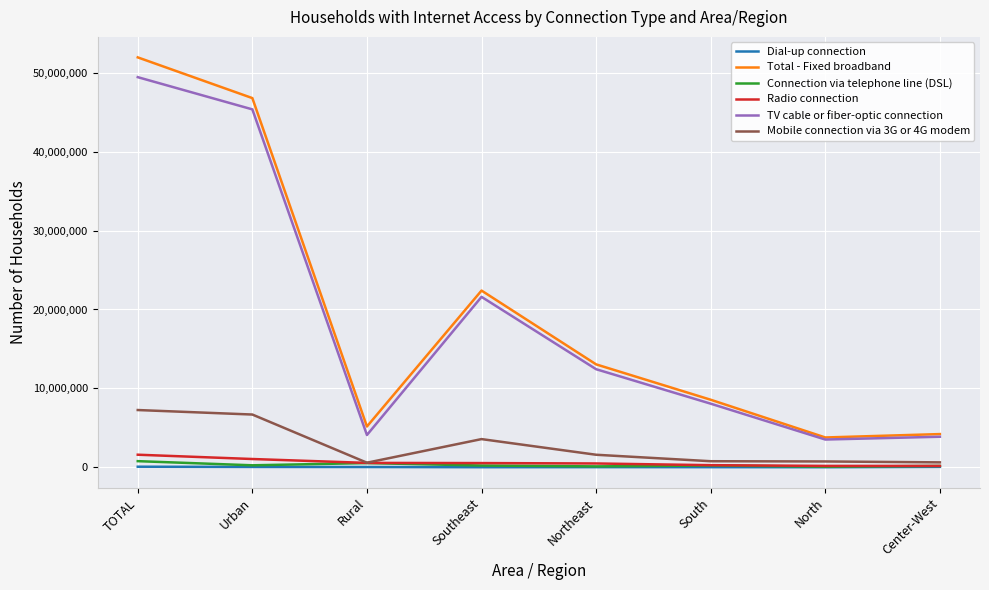

At which label does Total - Fixed broadband reach its peak?

TOTAL